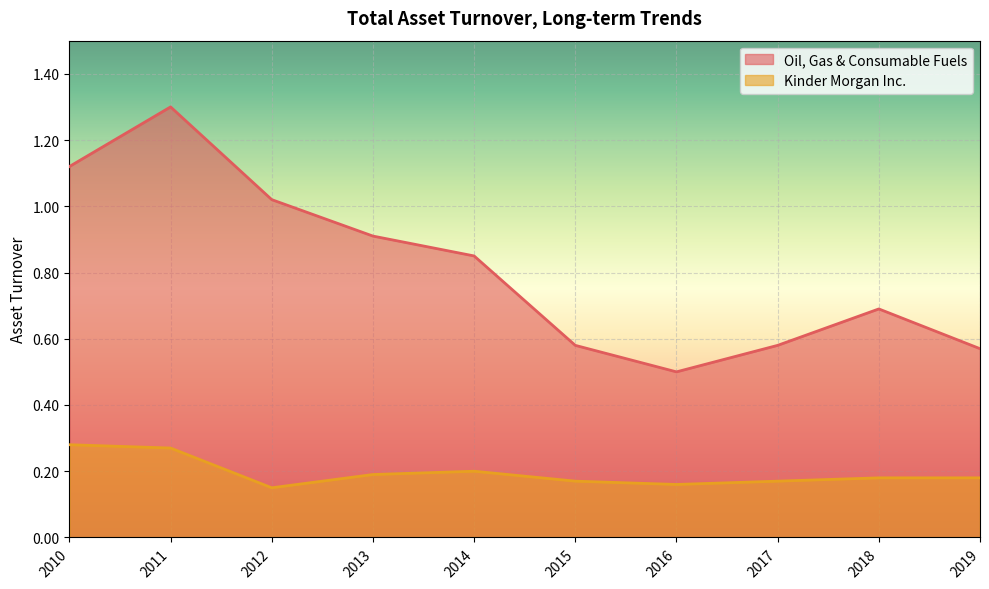

Which series has the largest range (max minus min)?

Oil, Gas & Consumable Fuels